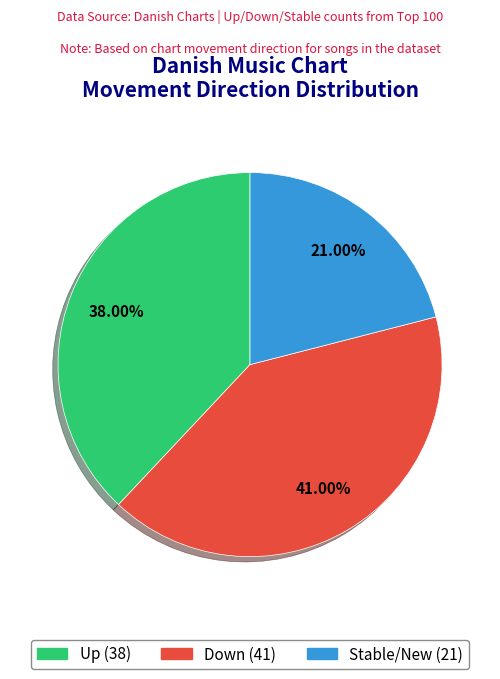

Is there any slice that represents more than half of the pie?

No